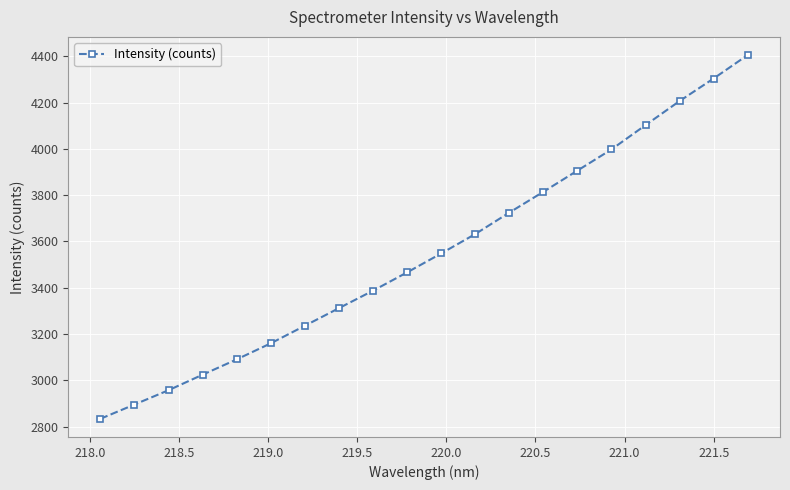

What is the difference between the maximum and minimum values?

1570.6